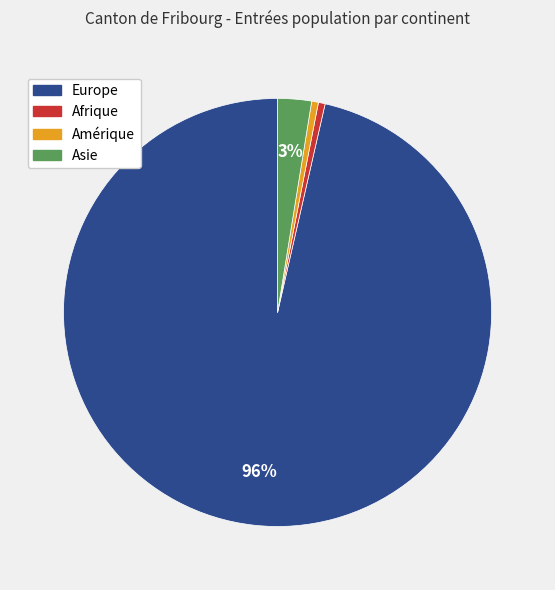

Between Europe and Asie, which is larger?

Europe